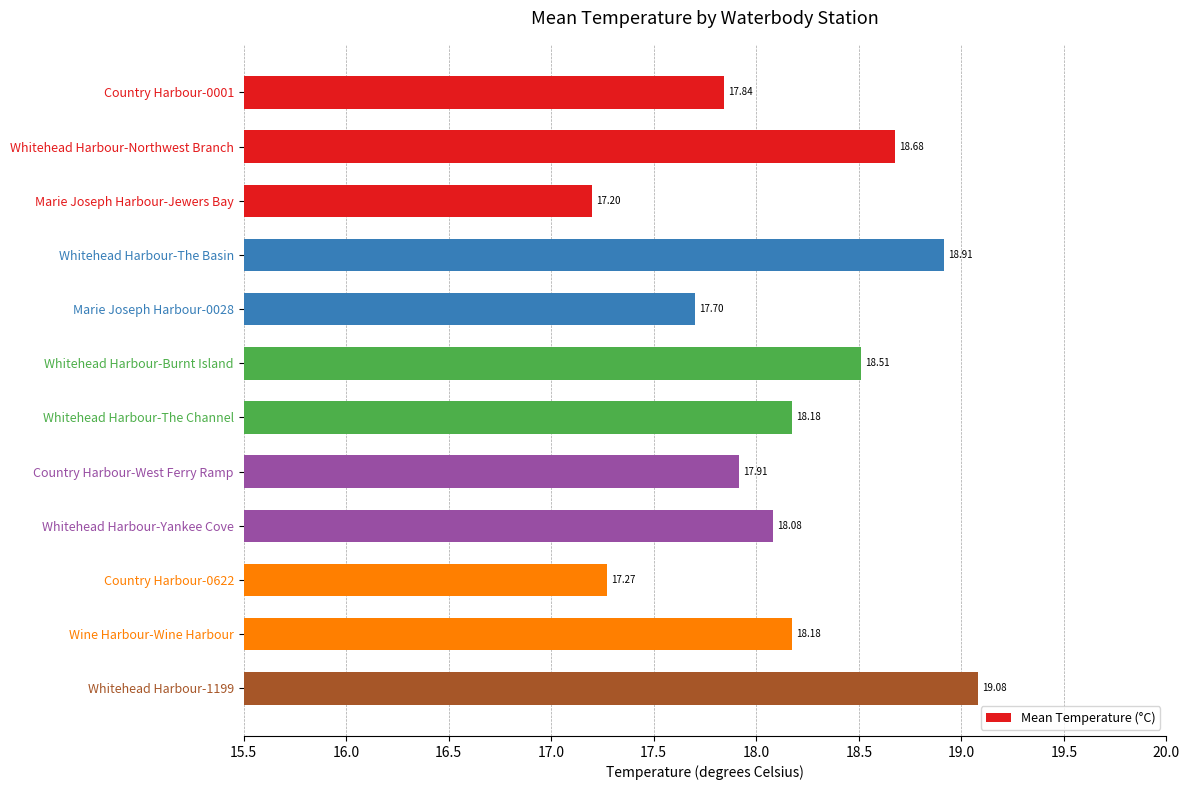

What is the change in value from Whitehead Harbour-The Channel to Country Harbour-0622?

-0.9